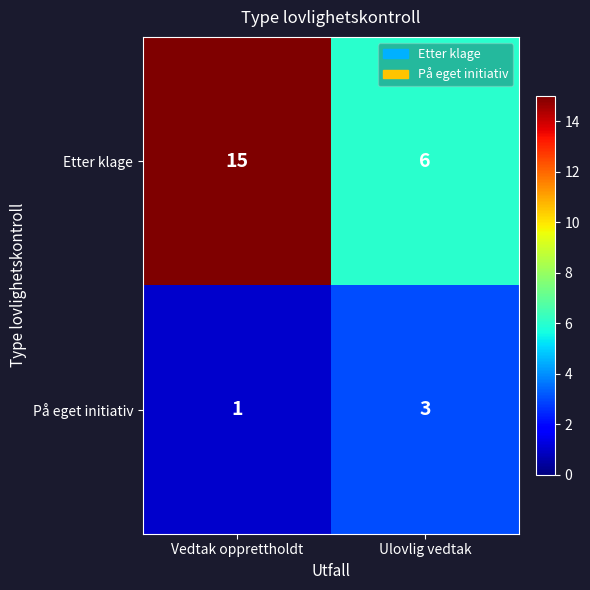

Which series has the widest spread of values?

Etter klage